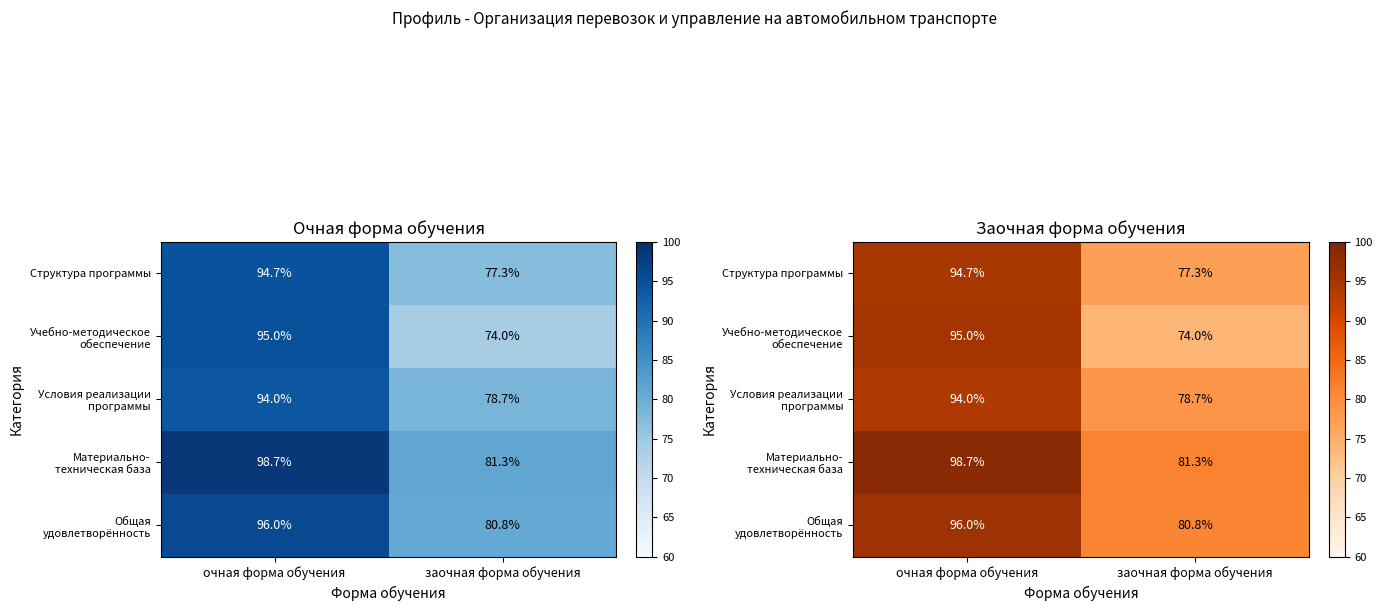

What is the sum of the Материально- техническая база values at очная форма обучения and заочная форма обучения?

180.0